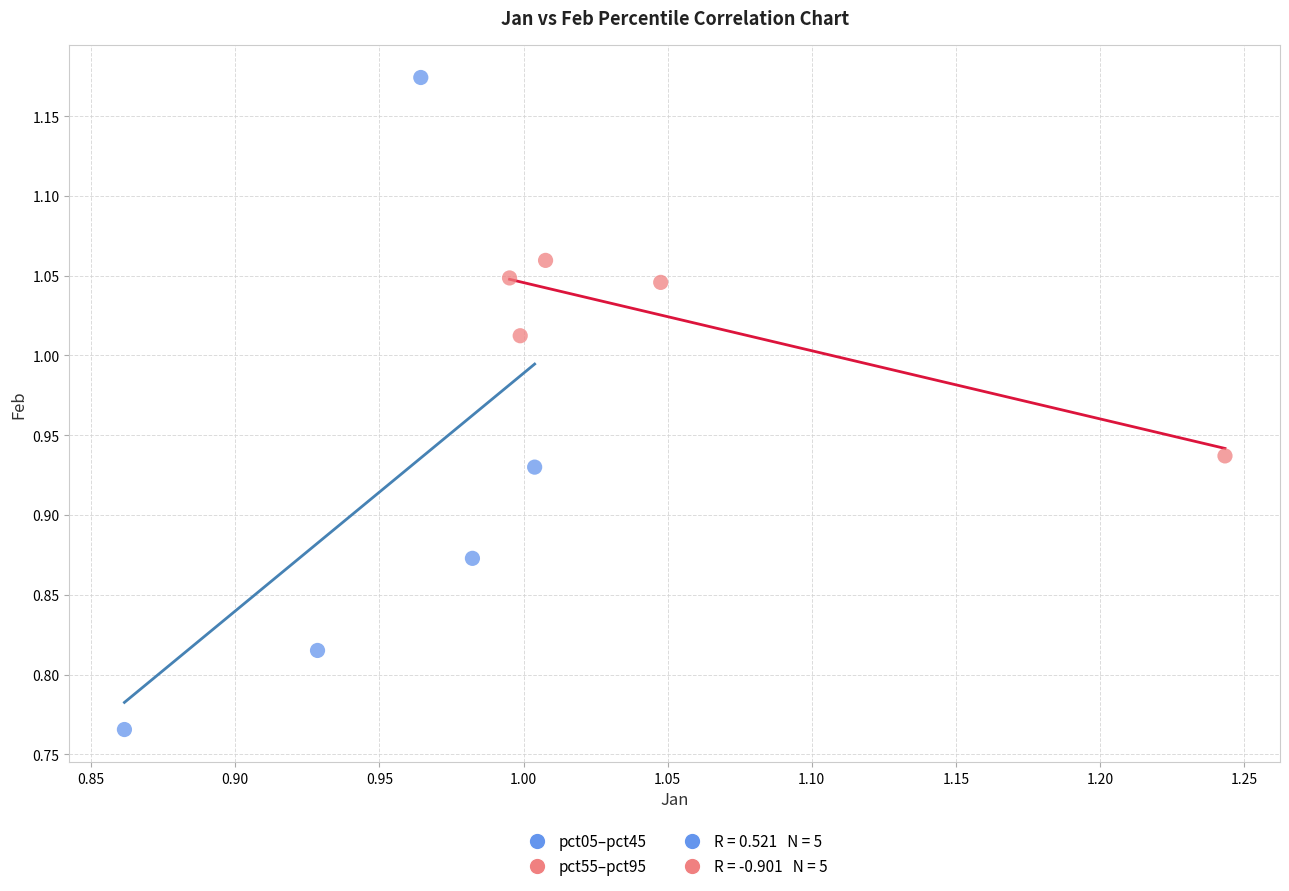

Which series contains the lowest Y value?

pct05–pct45